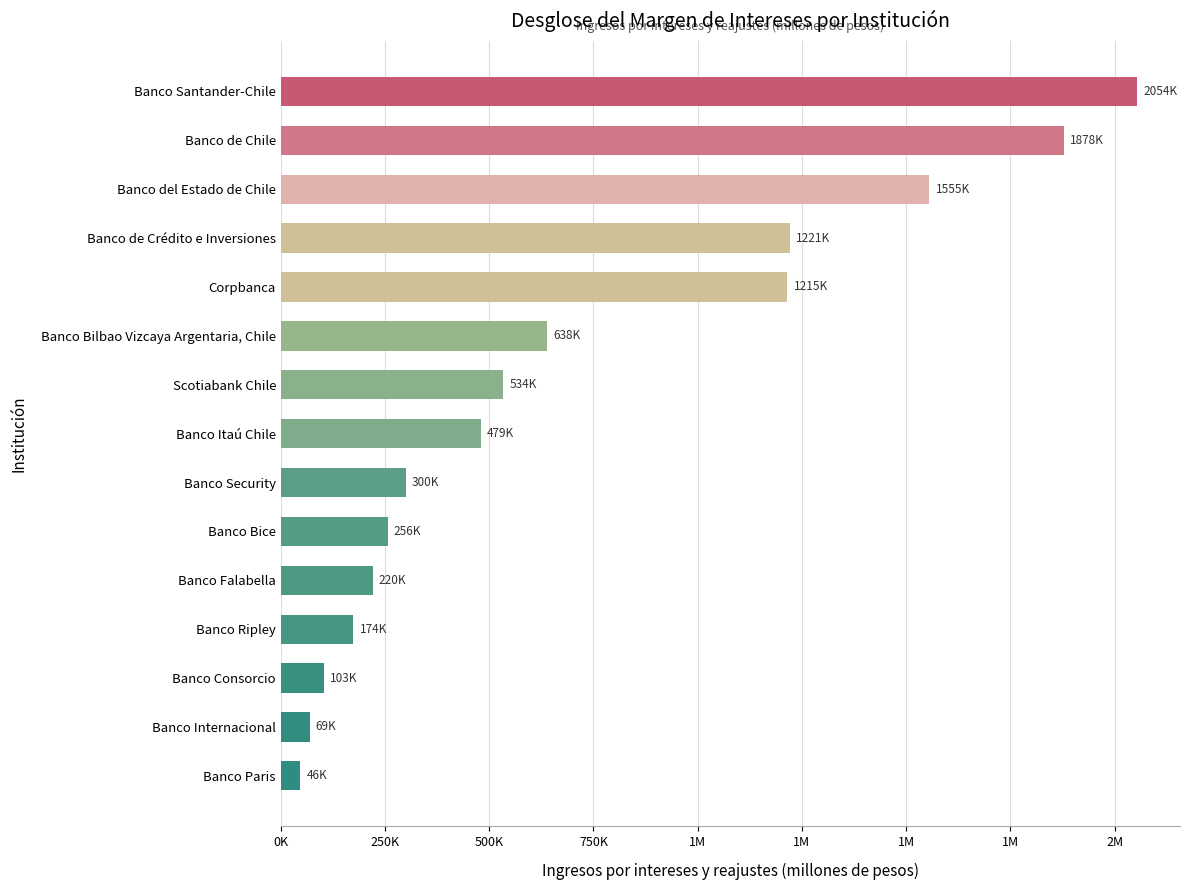

Are the bars horizontal?

Yes